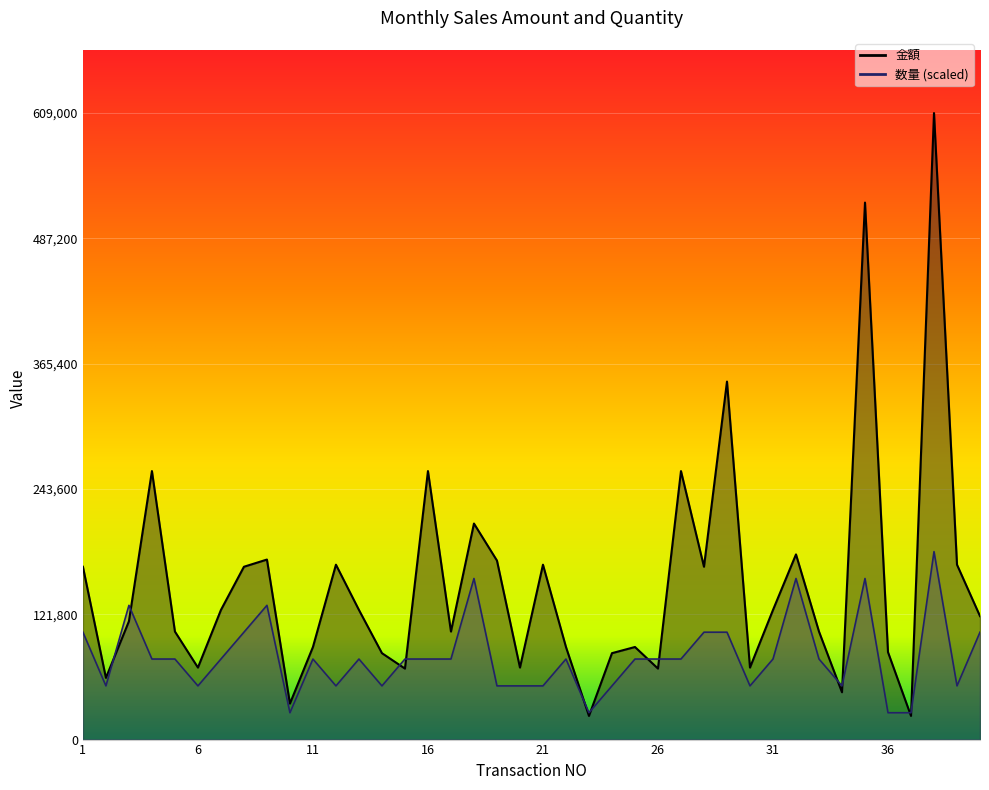

How many data points in 金額 are less than 120000?

20